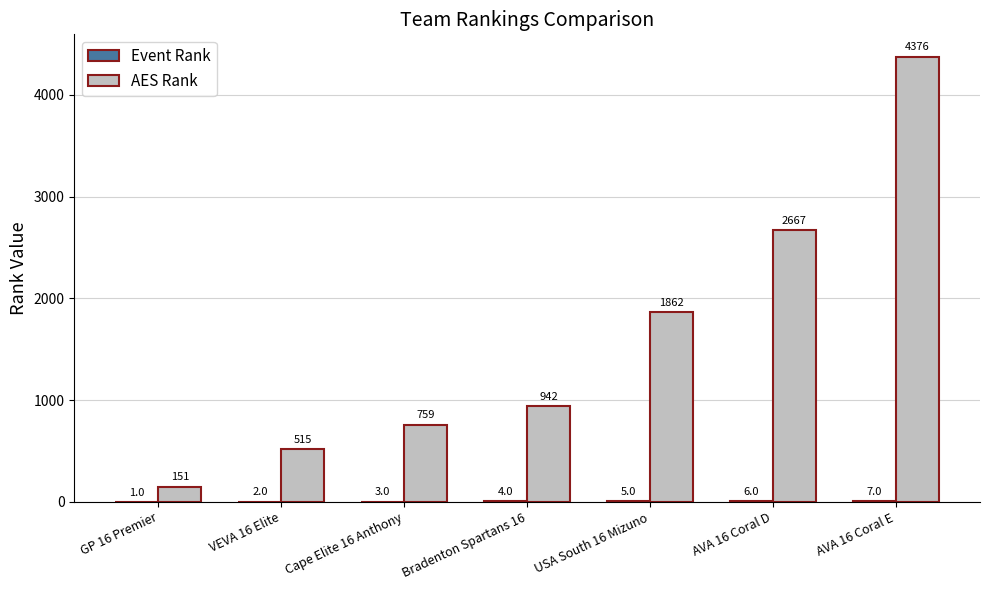

True or false: AES Rank has a value of 942 at Bradenton Spartans 16.

True